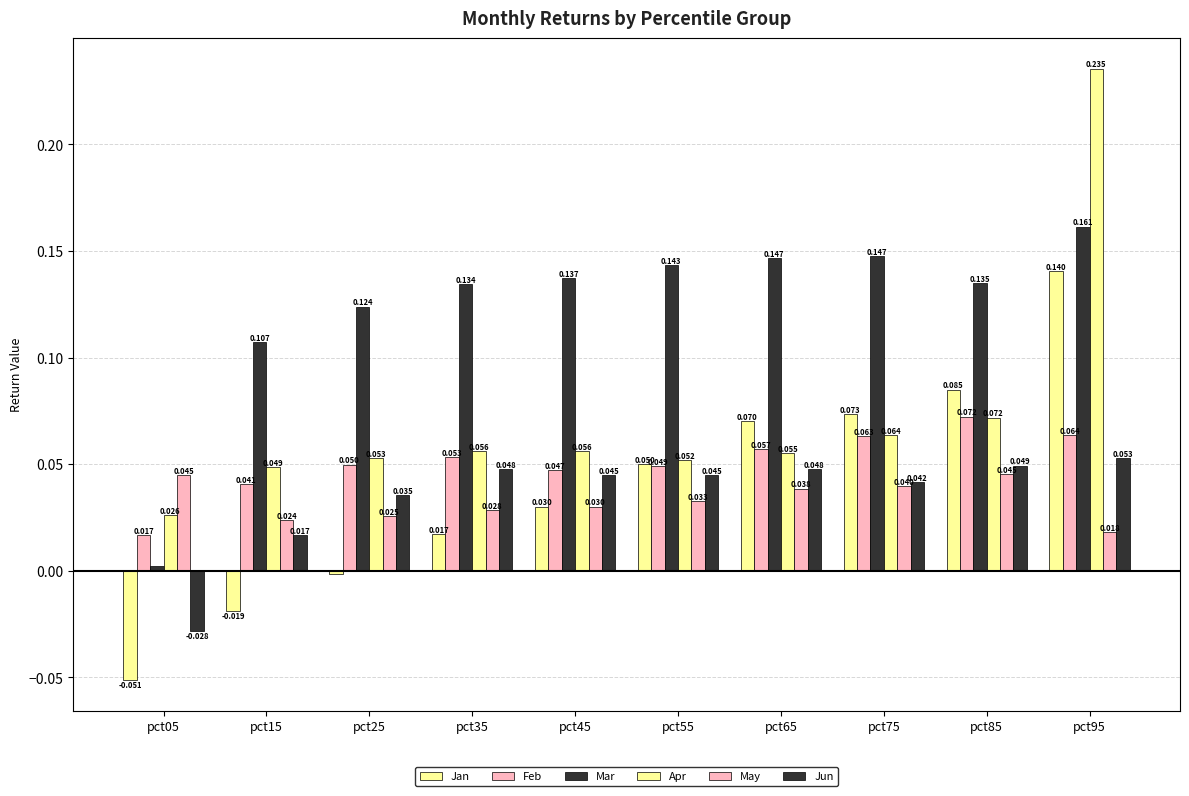

What is the difference between the maximum and second lowest values in the Mar series?

0.1